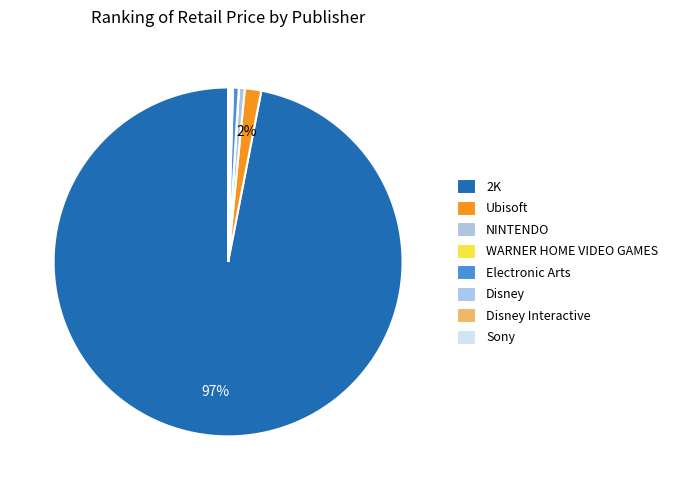

The Ubisoft slice represents 2% of the pie. True or false?

True